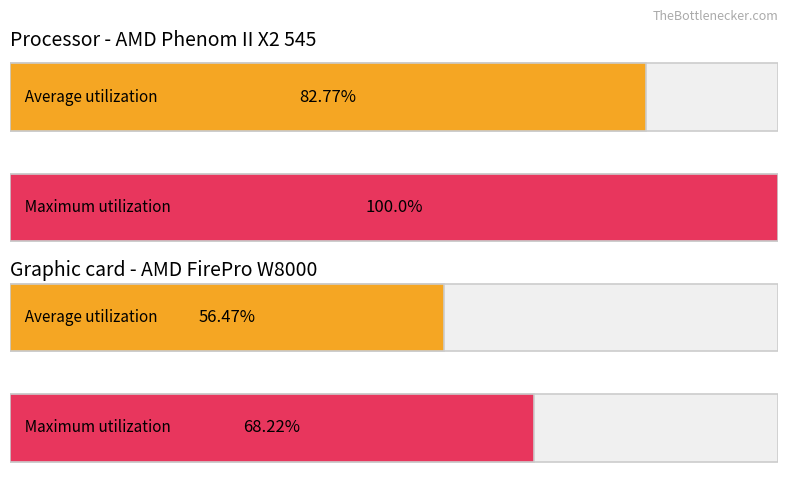

How many distinct data groups are displayed?

2